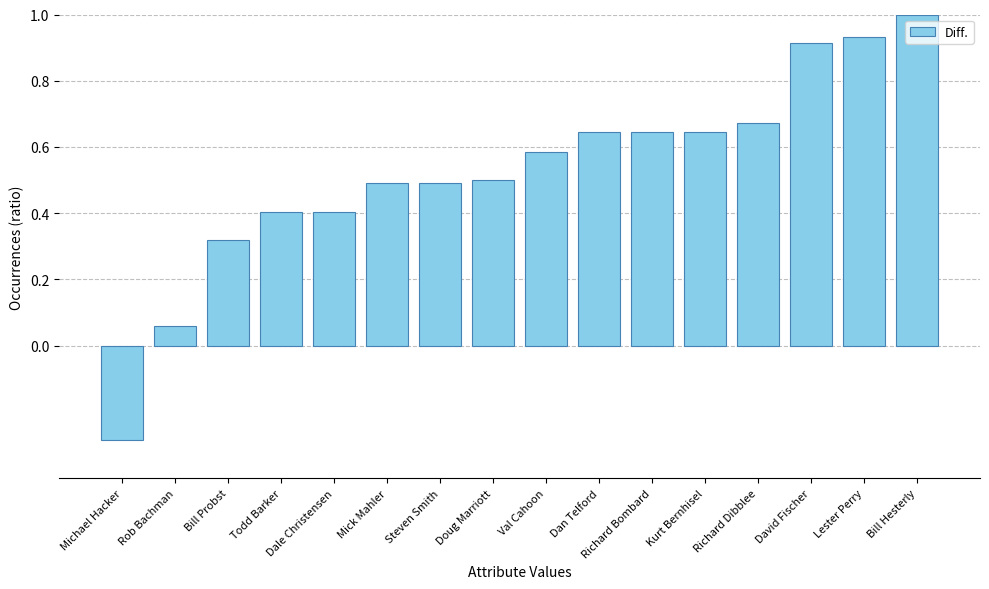

Between Lester Perry and Richard Dibblee, which is larger?

Lester Perry